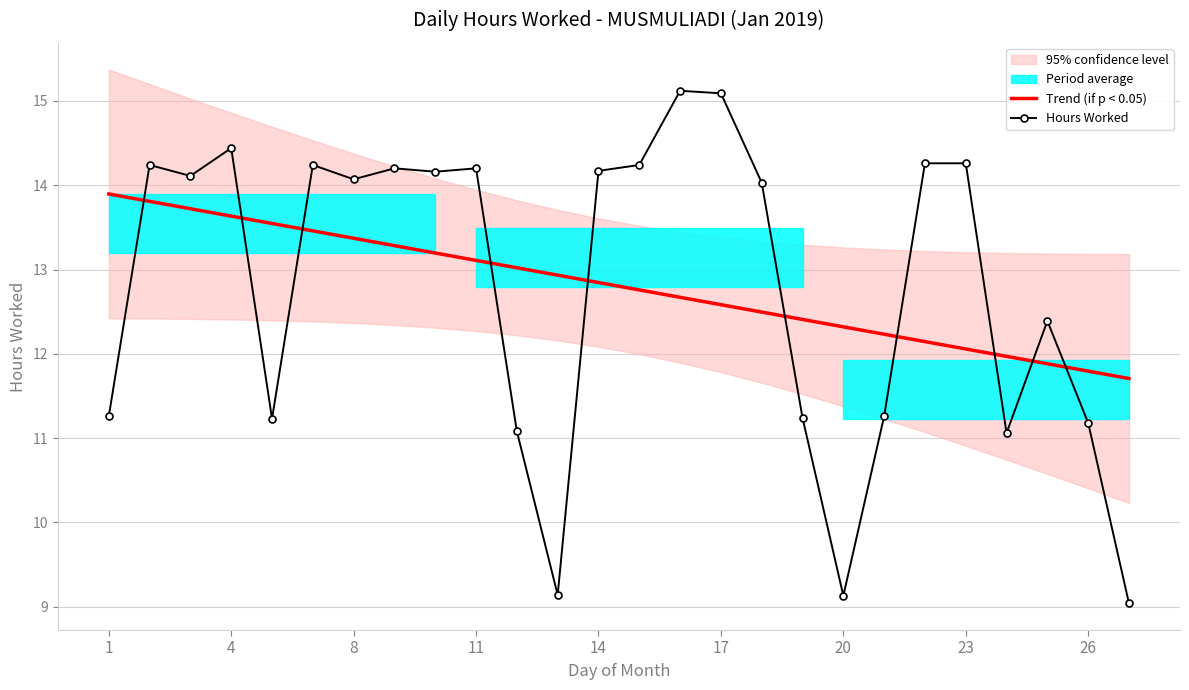

The value of Trend (if p < 0.05) at 19 is 19.9. True or false?

False